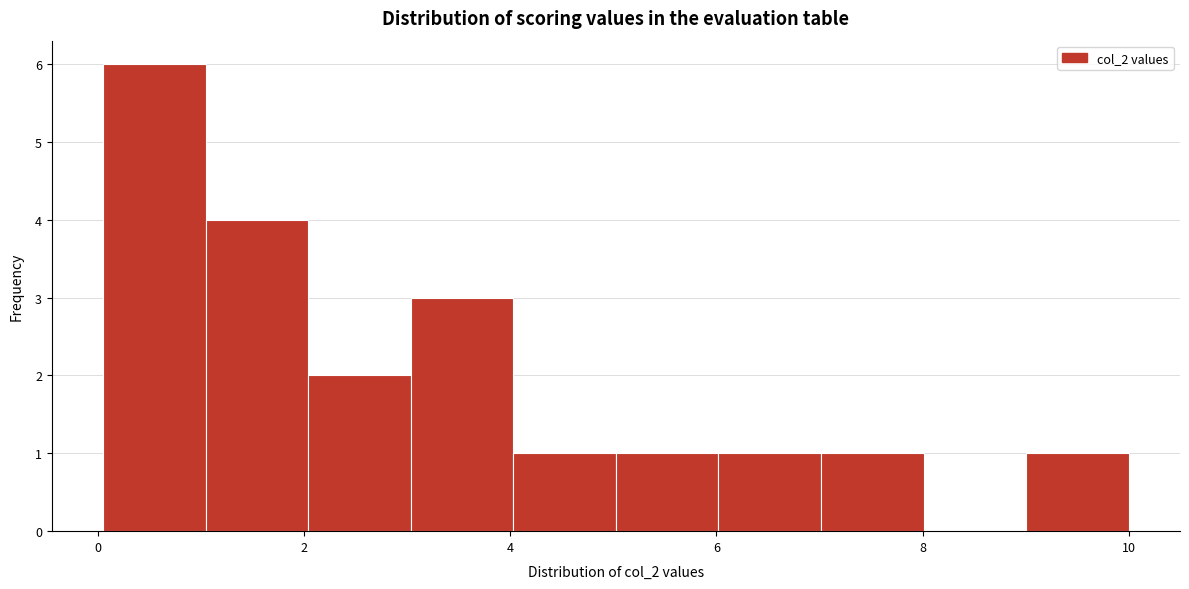

Reading left to right, transcribe this chart: for each bar, give the range it covers on the x-axis and its height. Neither the bar edges nor the heights are printed on the chart, so give them approximately, as read against the axes.

0 to 1: 6
1 to 2: 4
2 to 3: 2
3 to 4: 3
4 to 5: 1
5 to 6: 1
6 to 7: 1
7 to 8: 1
8 to 9: 0
9 to 10: 1